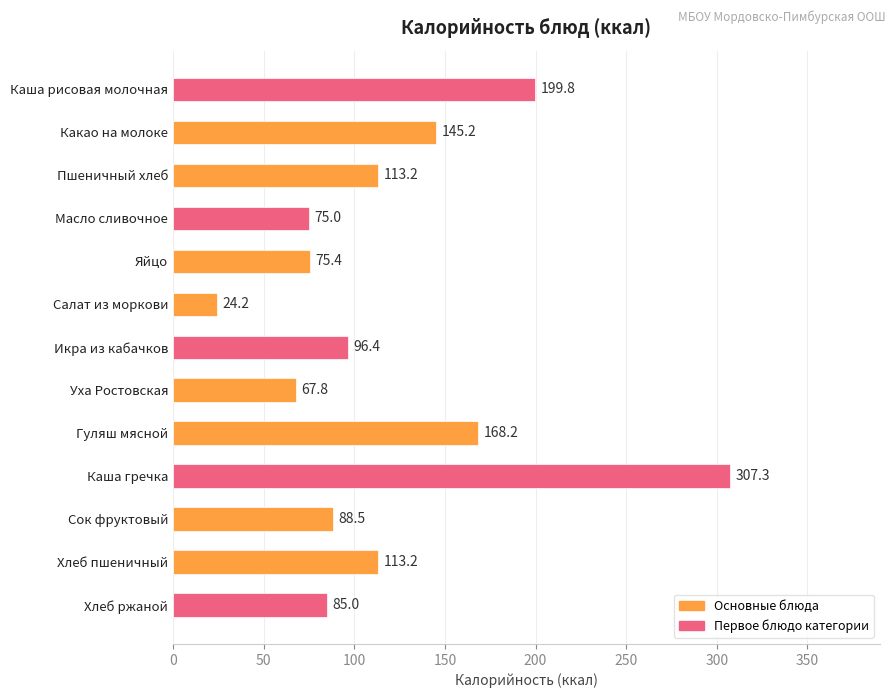

How many bars are there in total?

13